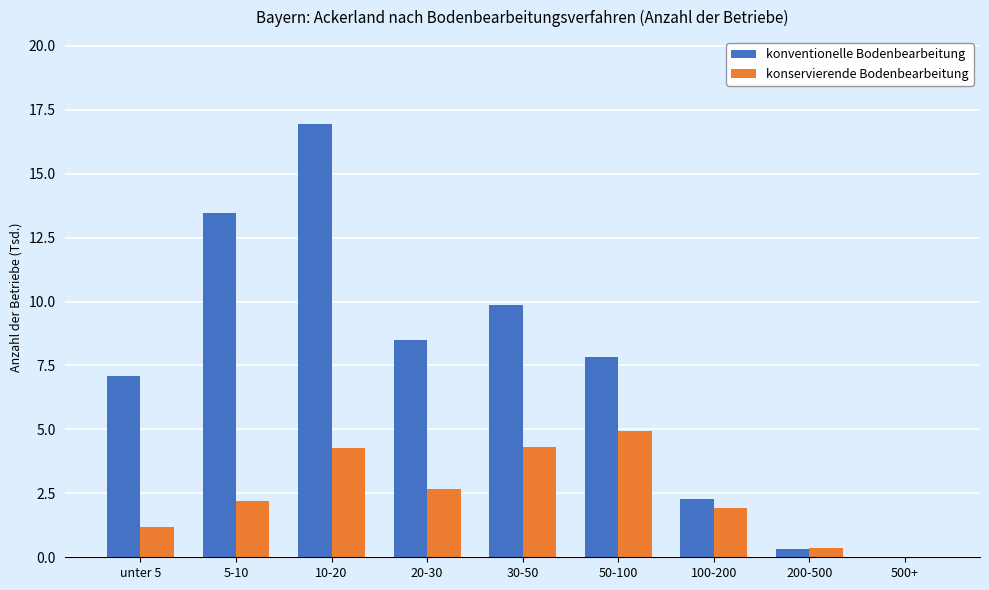

At which category does the chart reach its peak across all series?

10-20